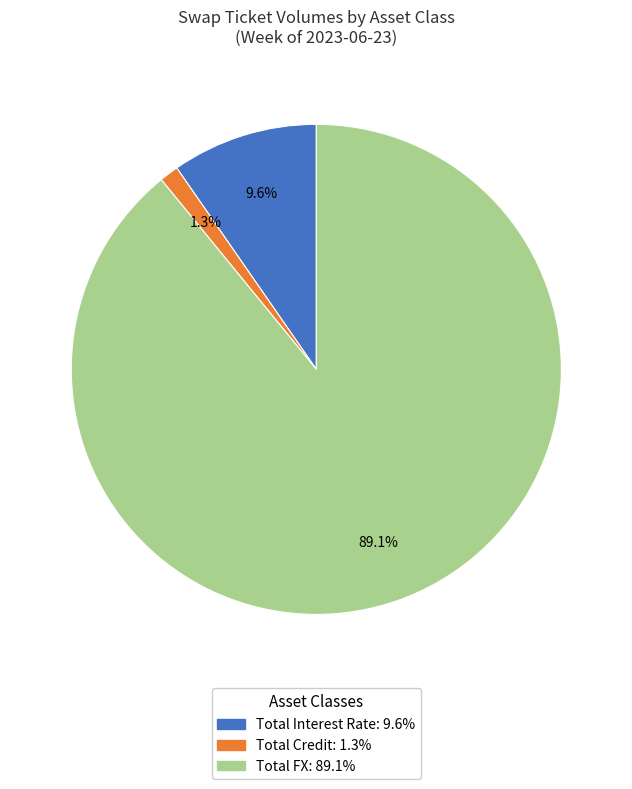

Between Total Credit and Total Interest Rate, which is larger?

Total Interest Rate